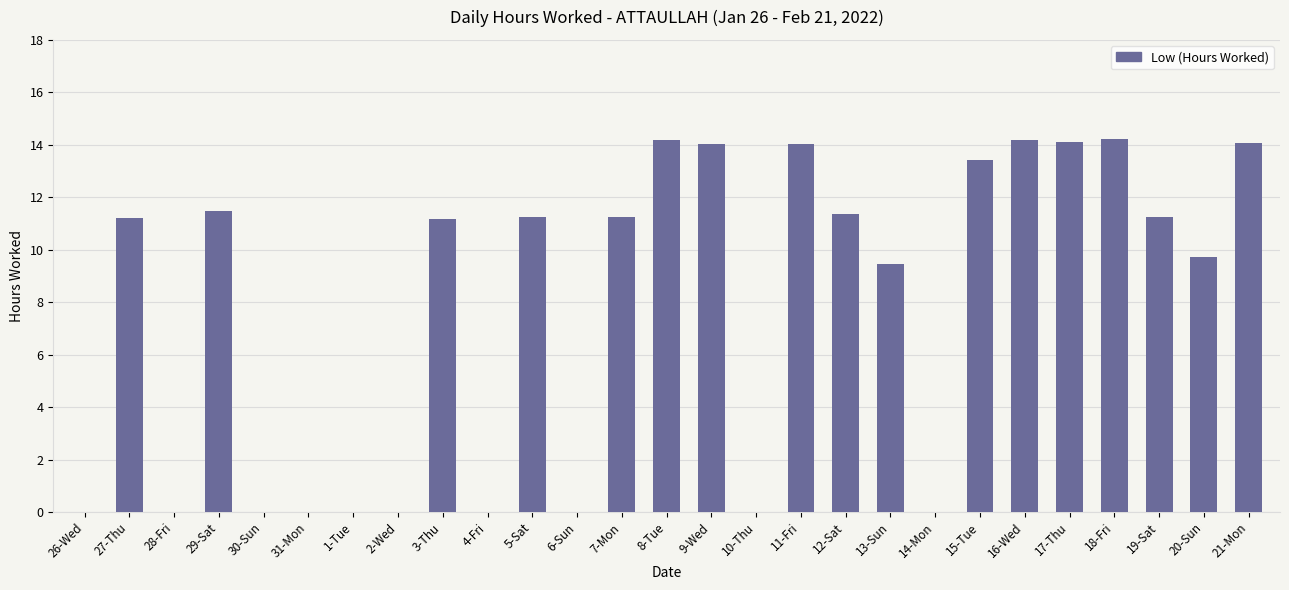

What is the greatest value displayed?

14.2